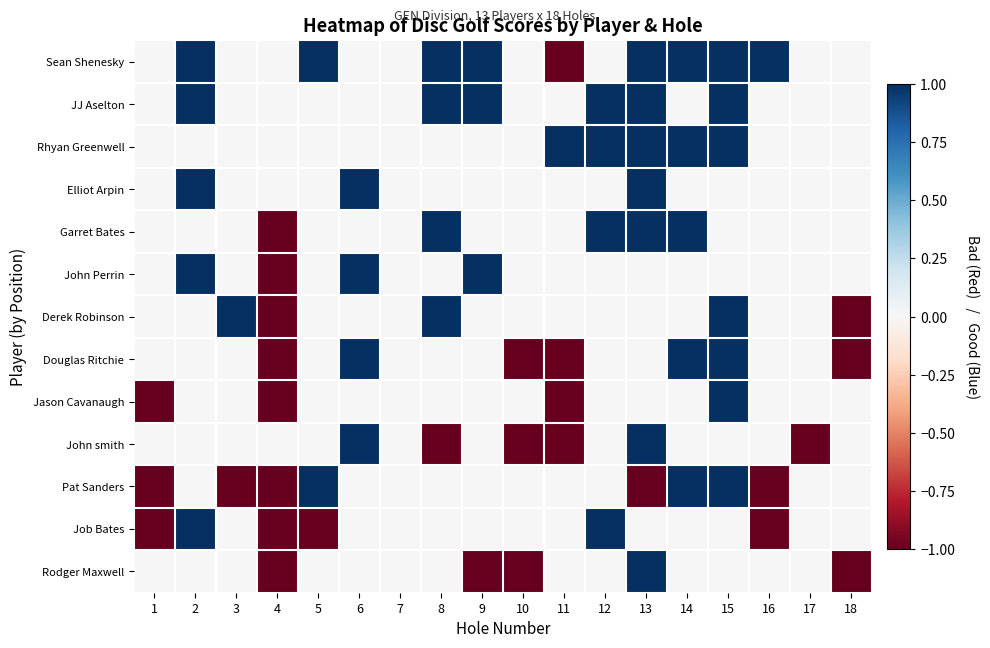

Between 1 and 6, which series saw the biggest shift?

Job Bates